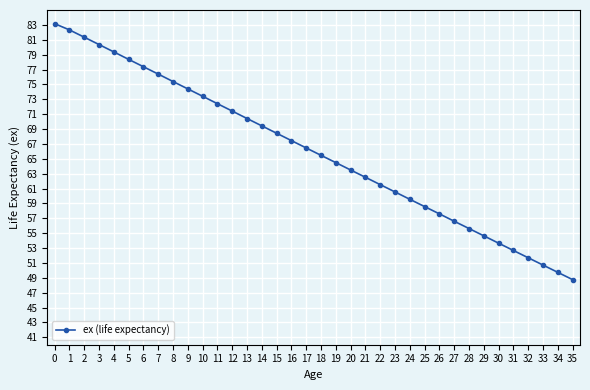

True or false: the data shows 76.4 at 7.

True